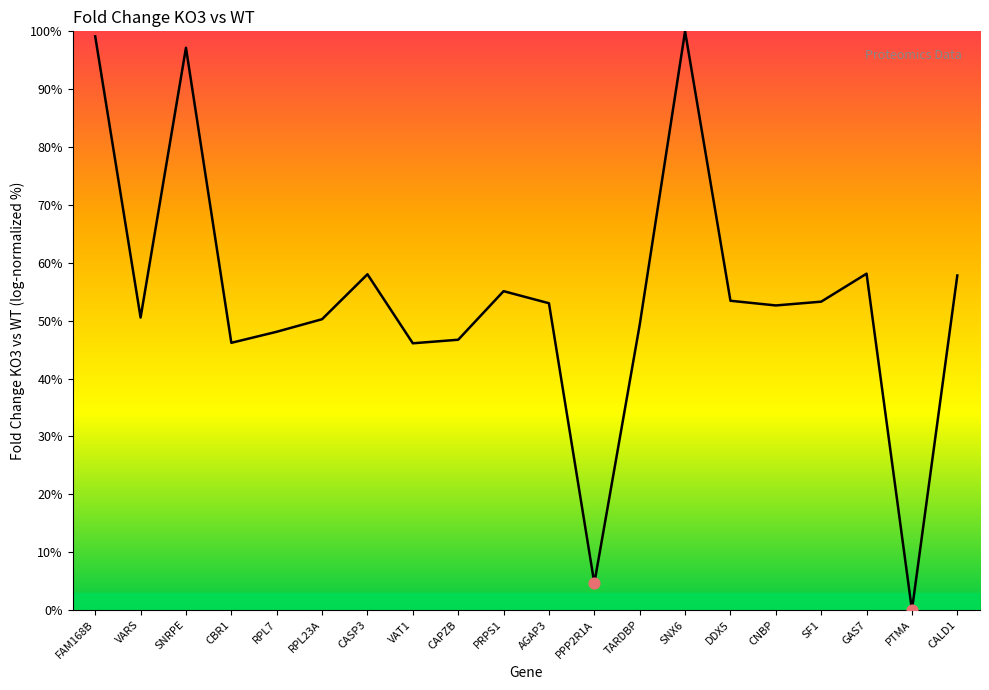

What is the change in value from VAT1 to CAPZB?

+0.6